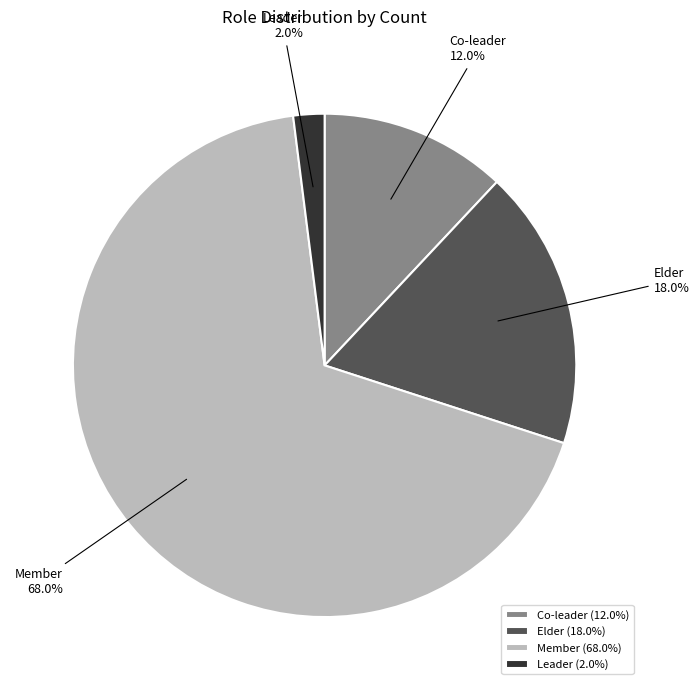

How many slices are in this pie chart?

4